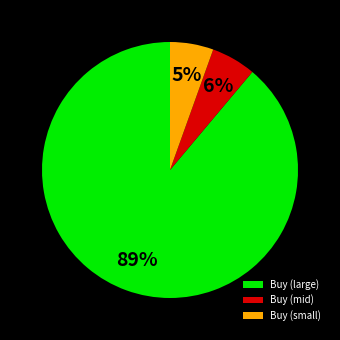

Is it true that Buy (mid) is 18% of the pie?

False